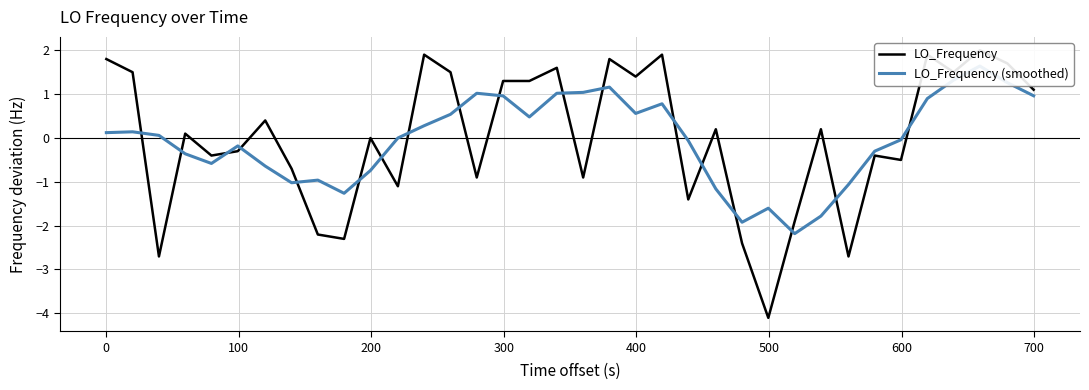

Does the chart display data point markers on the line(s)?

No